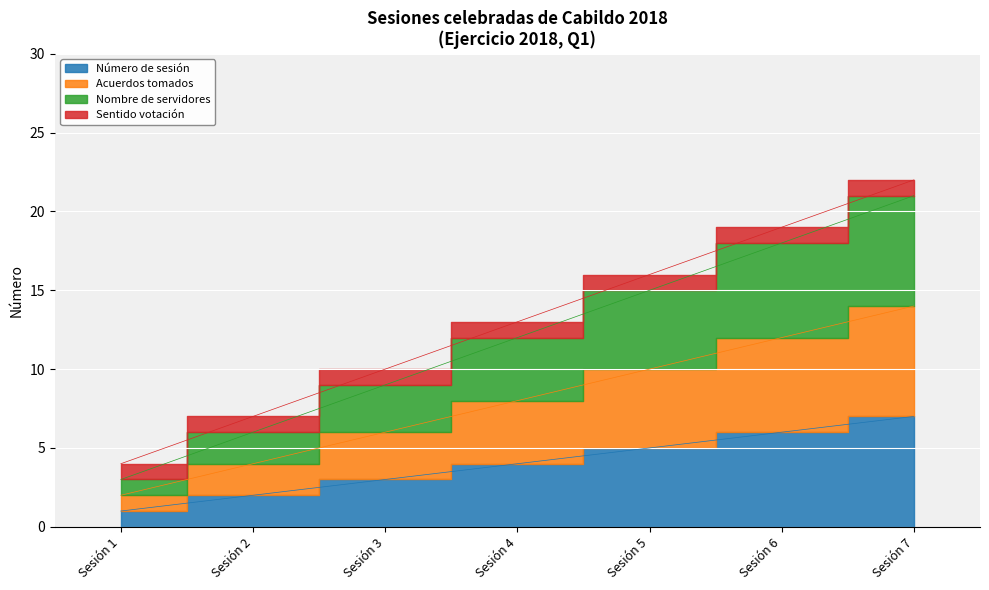

True or false: Nombre de servidores has a value of 12 at Sesión 4.

True